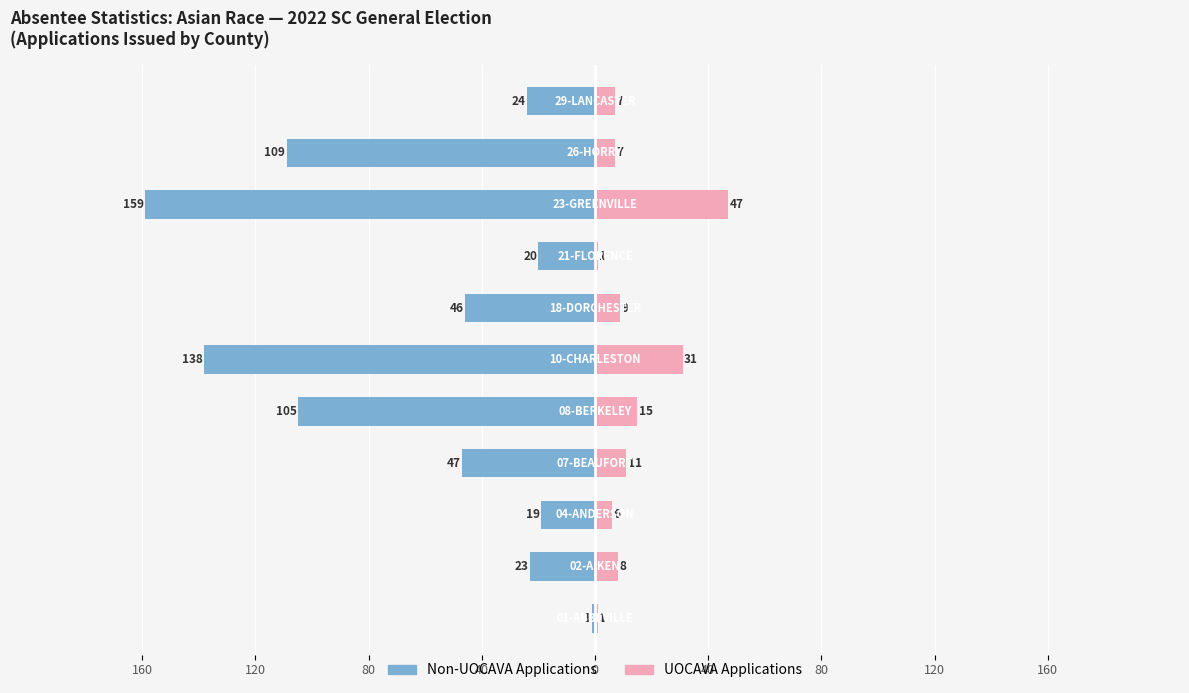

What is the difference between the second highest and minimum values in the UOCAVA Applications series?

30